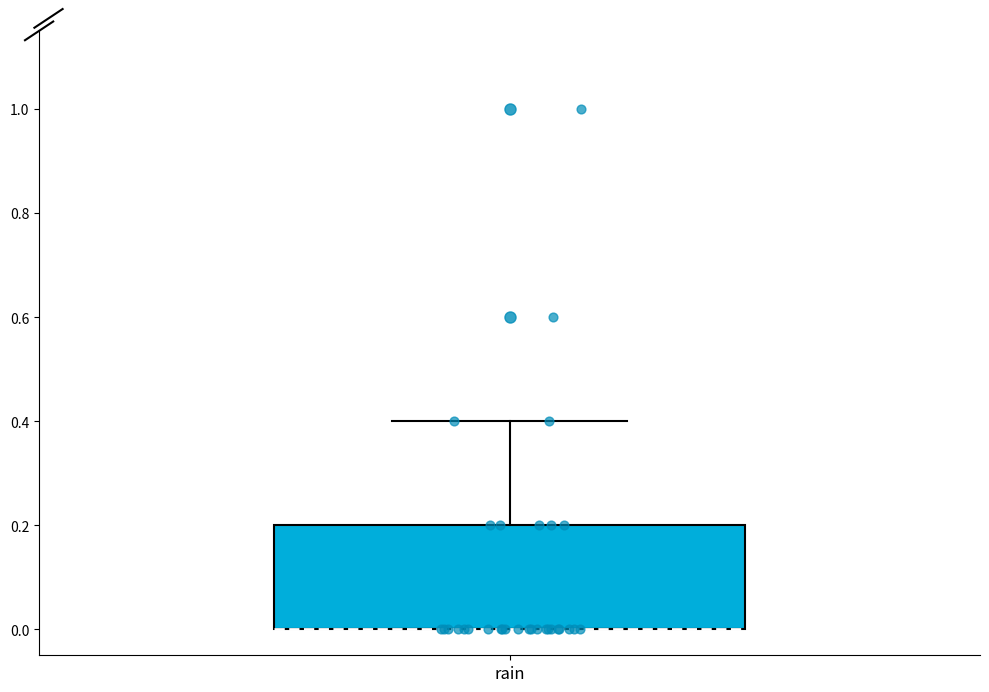

Read this box plot against the y-axis: the position of the median line, the range covered by the box, and the ends of both whiskers. The values are not printed on the chart, so give them approximately, as read against the axis.

median 0.0 (drawn on the box's lower edge), box 0.0 to 0.2, whiskers 0.0 to 0.4